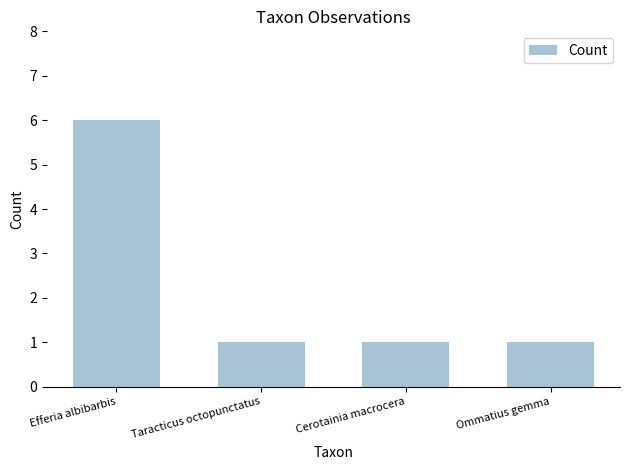

What is the label of the 4th bar from the left?

Ommatius gemma